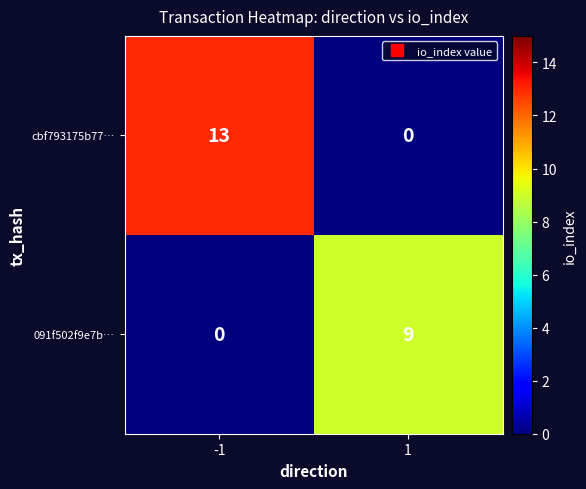

Reading left to right, what are all the values shown in this chart?

cbf793175b77…: 13	0
091f502f9e7b…: 0	9